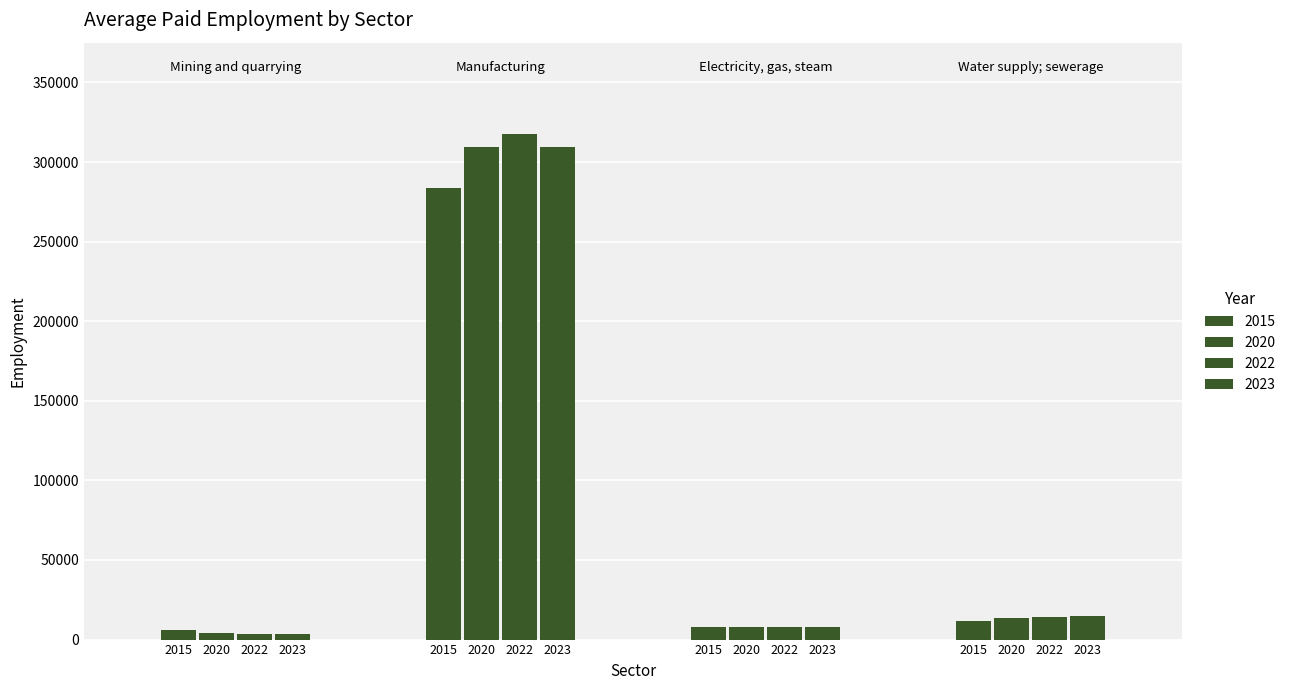

At which category is the sum across all series the highest?

Manufacturing